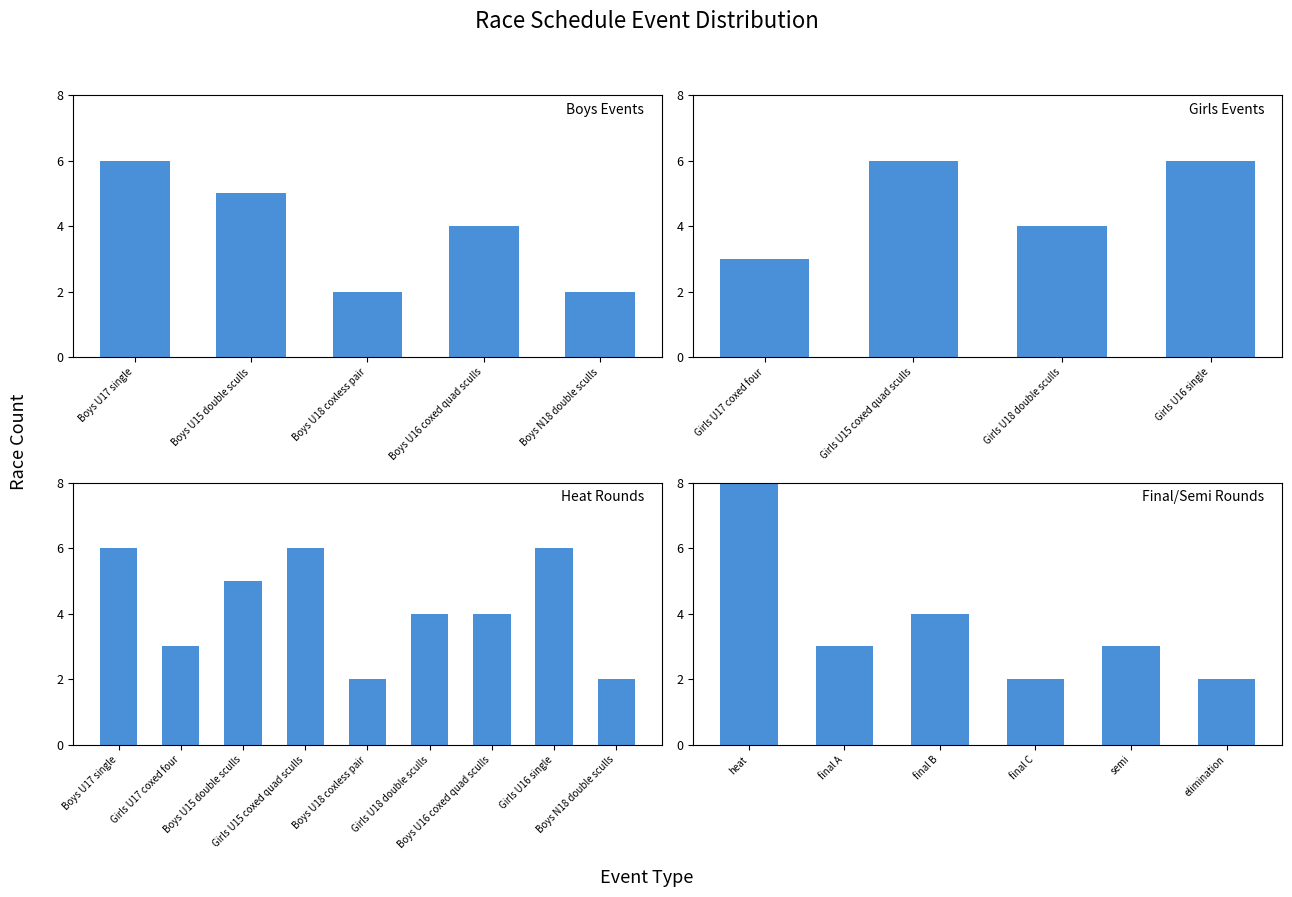

What is the difference between the maximum and minimum values in the heat series?

4